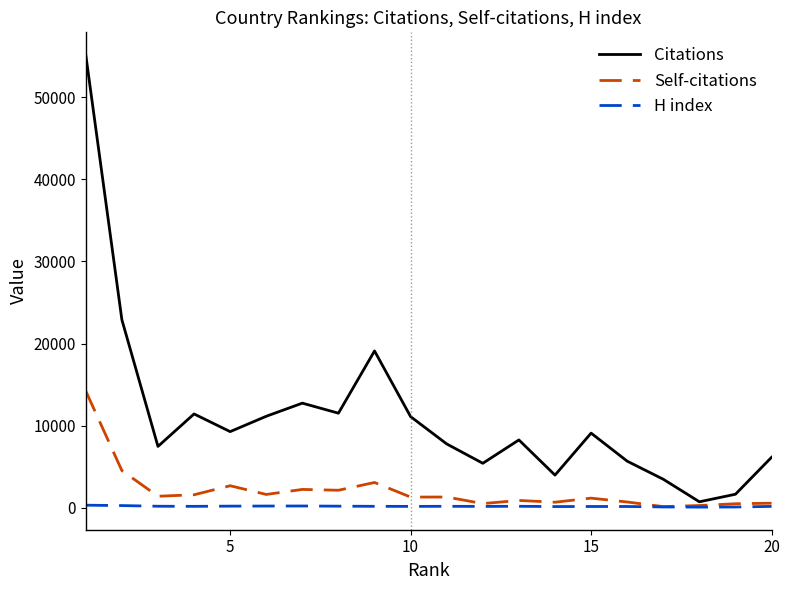

What is the highest value of the Citations series?

55142